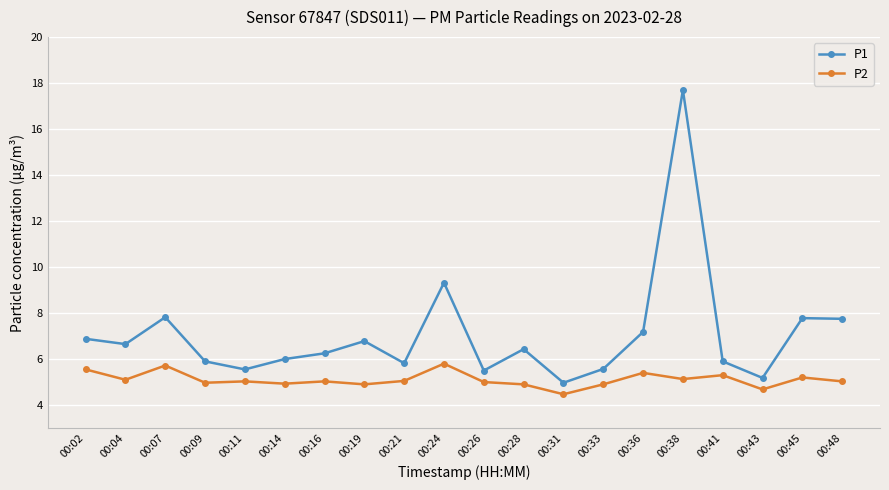

What are all the series names shown in the legend?

P1, P2